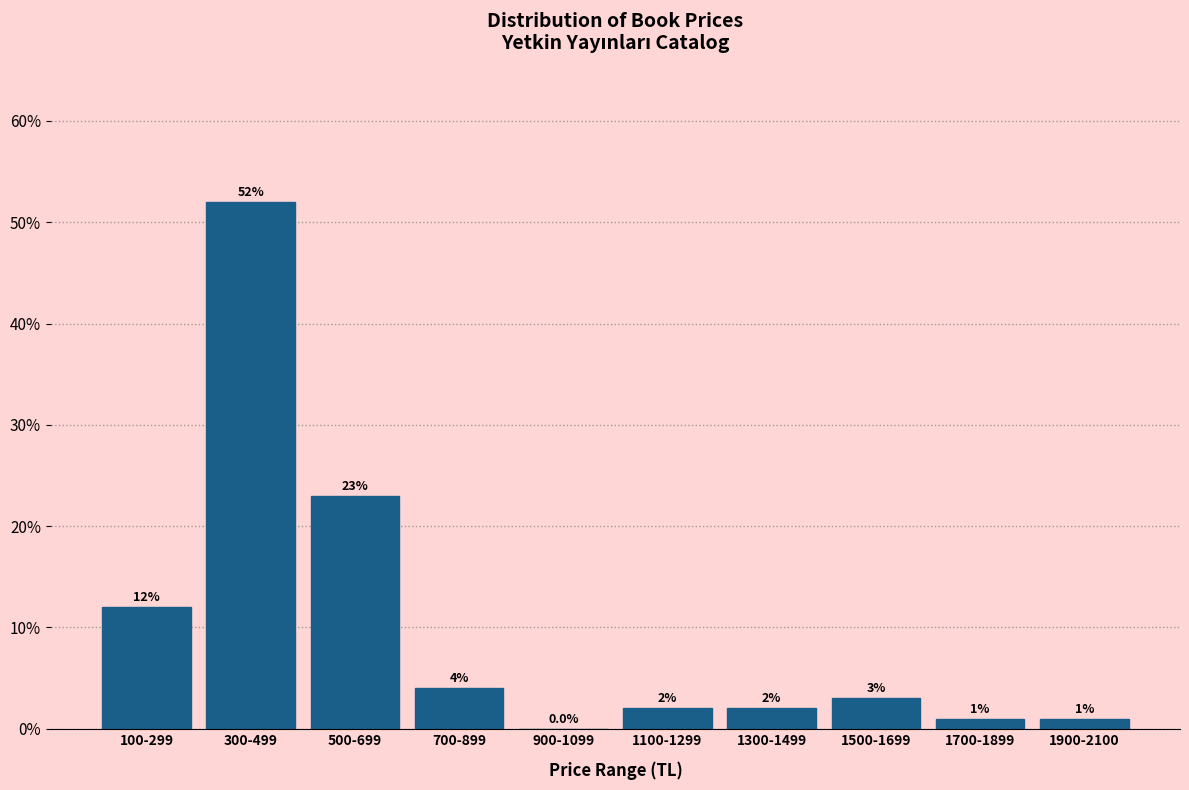

Reading left to right, list all the values displayed in this chart.

100-299=12	300-499=52	500-699=23	700-899=4	900-1099=0	1100-1299=2	1300-1499=2	1500-1699=3	1700-1899=1	1900-2100=1